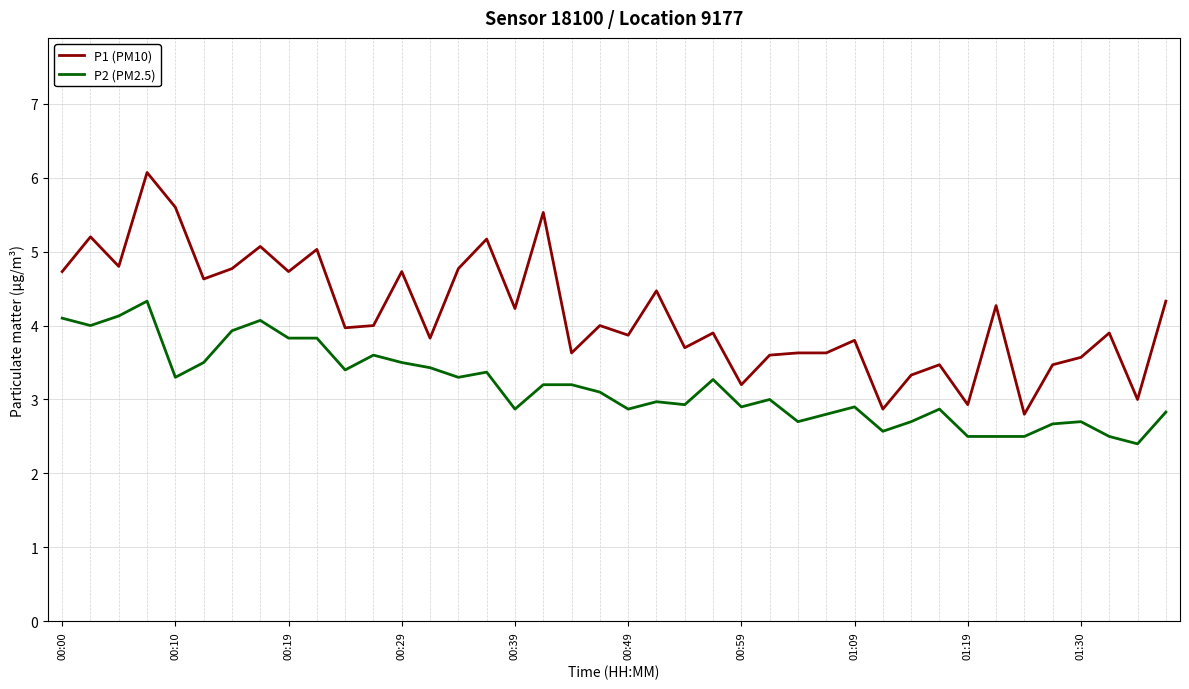

What is the difference between the second highest and minimum values in the P1 (PM10) series?

2.8